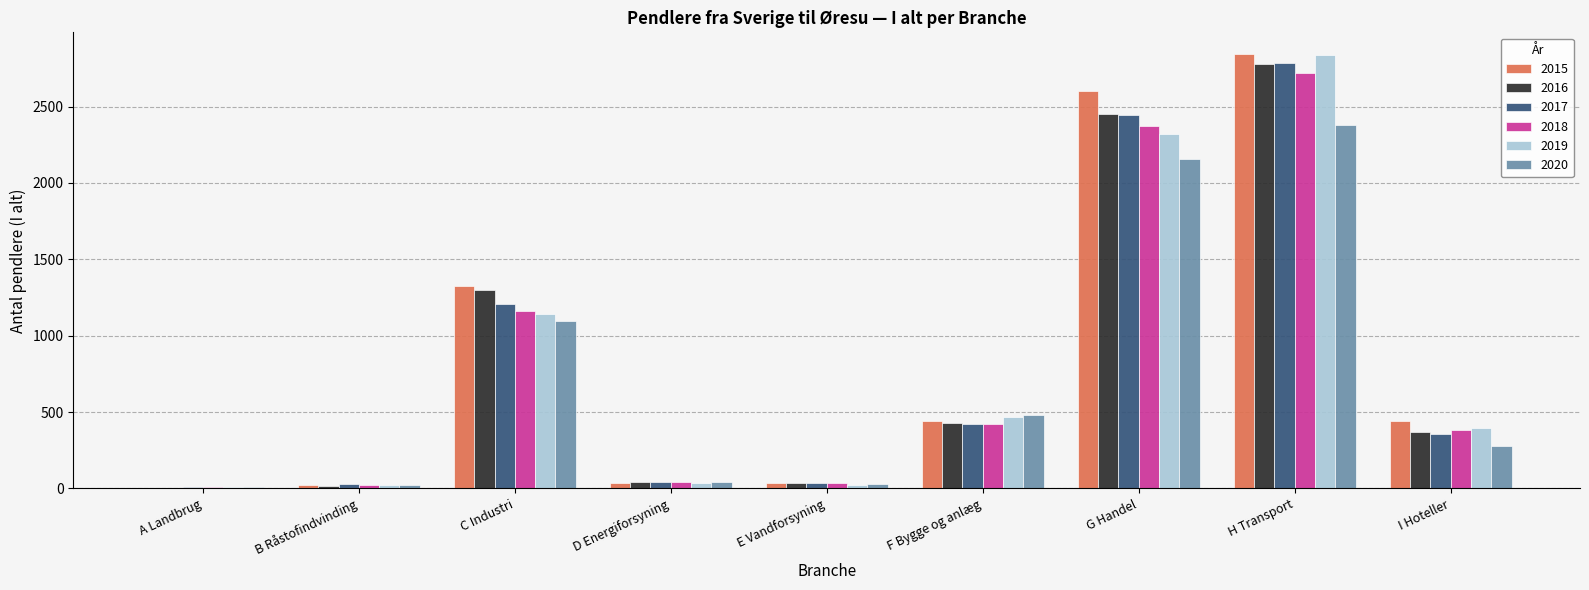

At which category is the sum across all series the highest?

H Transport